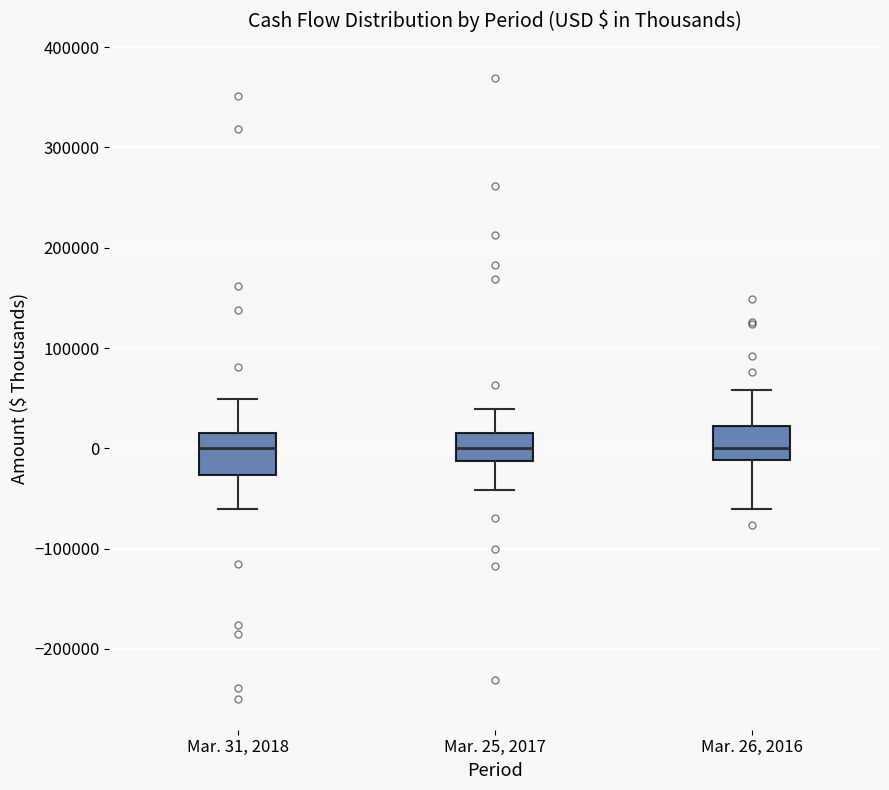

Reading left to right, read every box against the y-axis: the position of its median line, the range the box covers, and the ends of its whiskers. The values are not printed on the chart, so give them approximately, as read against the axis.

Mar. 31, 2018: median 0, box -30000 to 20000, whiskers -60000 to 50000
Mar. 25, 2017: median 0, box -10000 to 20000, whiskers -40000 to 40000
Mar. 26, 2016: median 0, box -10000 to 20000, whiskers -60000 to 60000